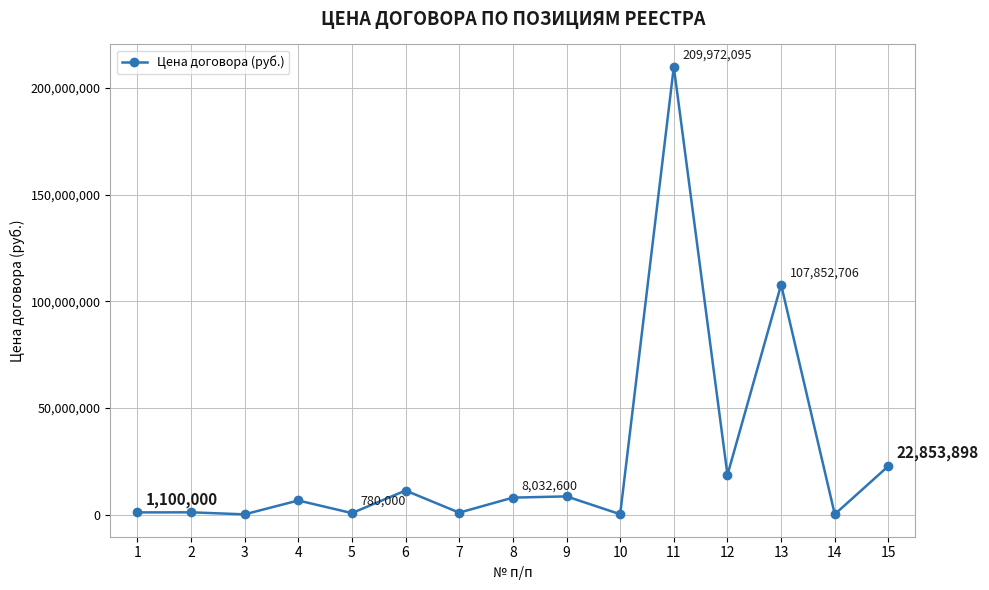

What is the change in value from 1 to 5?

-320000.0